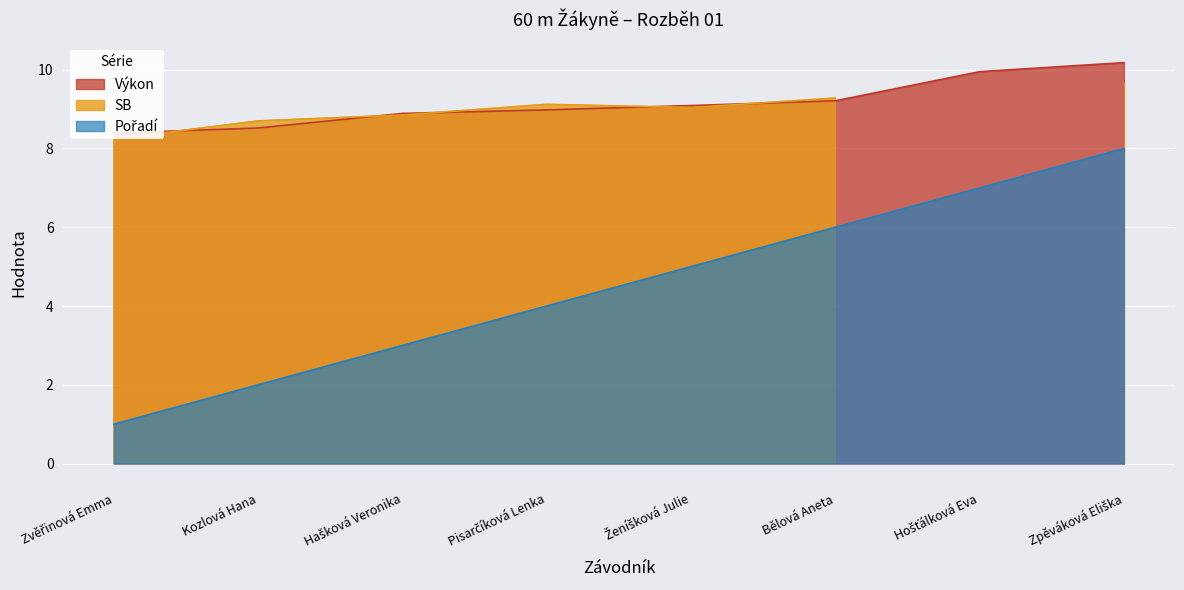

The Pořadí series shows 3.0 at Hašková Veronika. True or false?

True